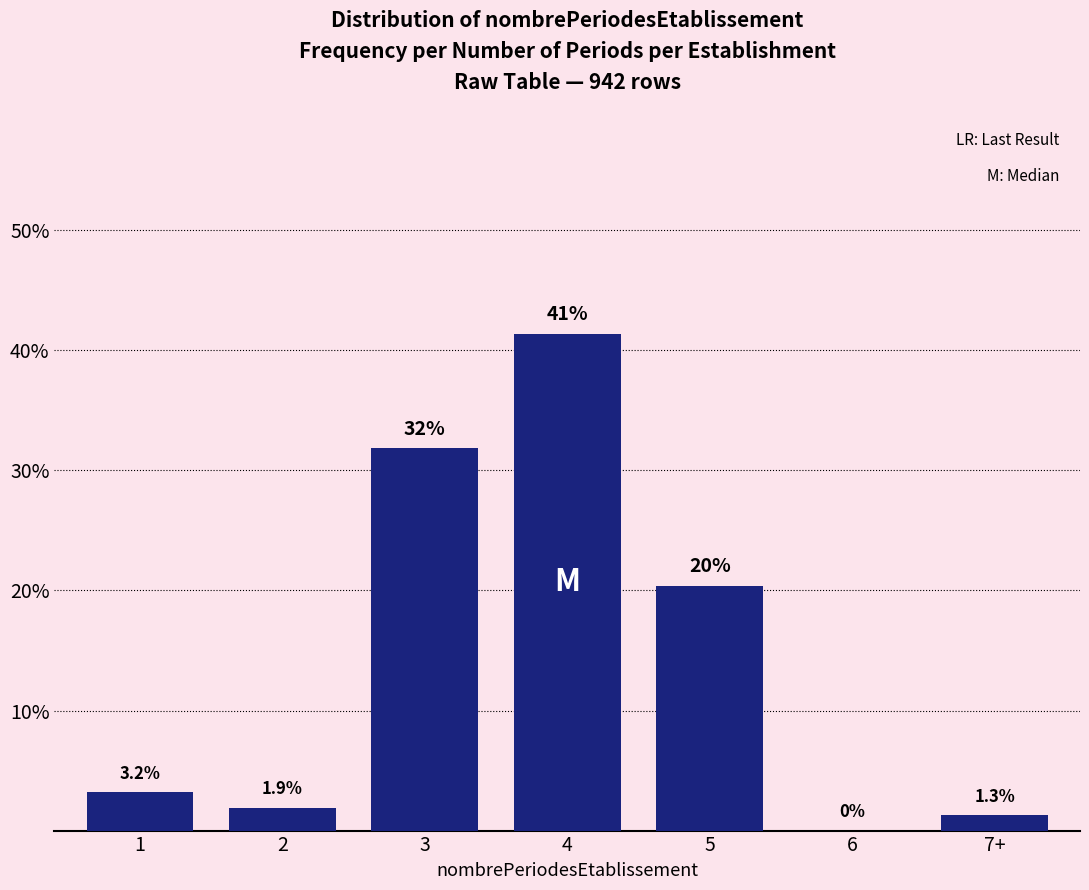

Reading right to left, transcribe all the data shown in this chart.

7+=1.3	6=0.0	5=20.4	4=41.4	3=31.8	2=1.9	1=3.2